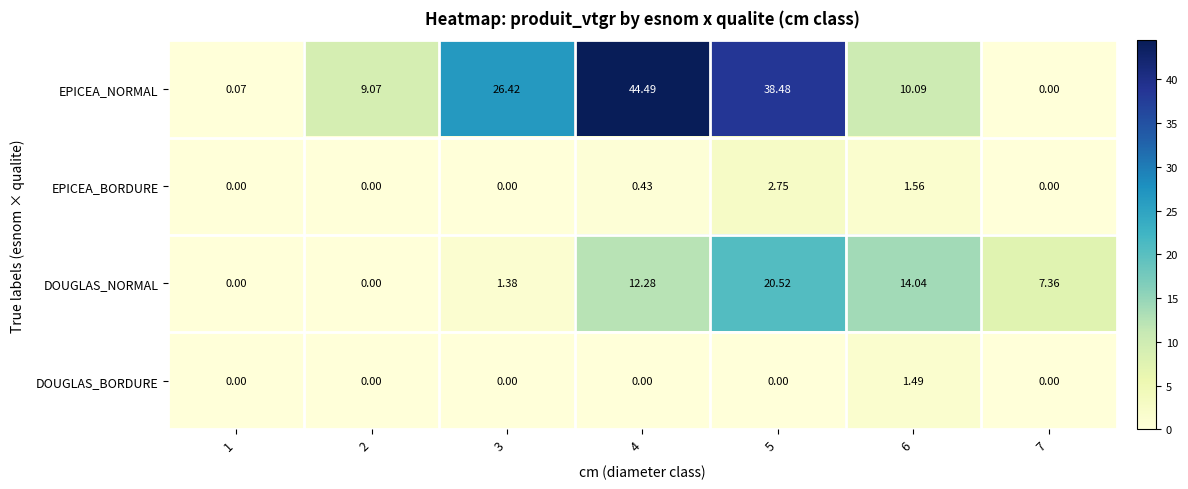

Between 1 and 5, which series saw the biggest shift?

EPICEA_NORMAL